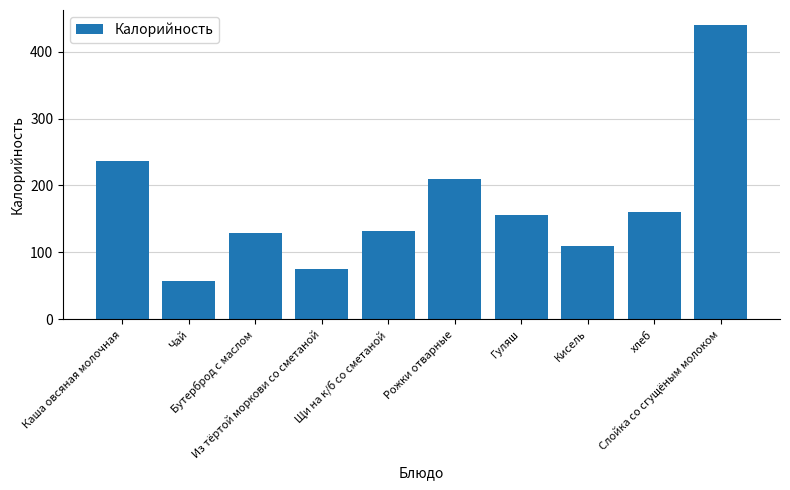

Where does the data first go above 156?

Каша овсяная молочная